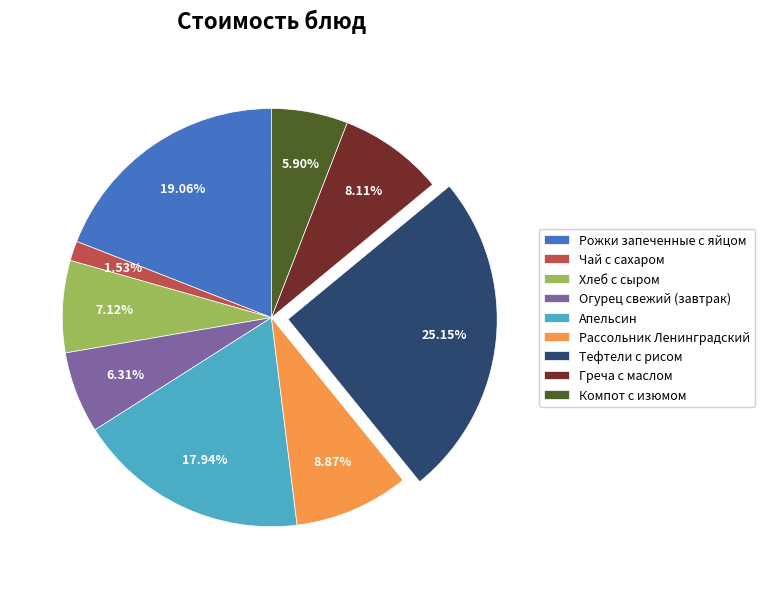

What percentage is the Апельсин slice, to the nearest percent?

18%